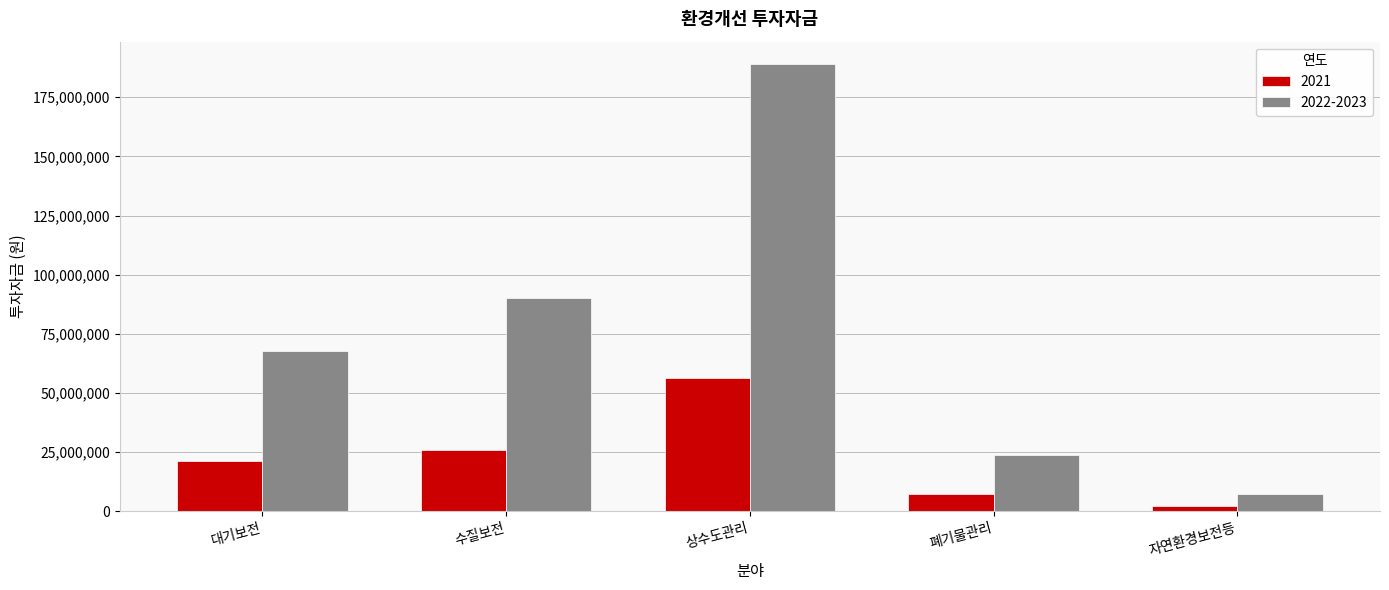

Is the value of 2021 at 폐기물관리 greater than the value of 2022-2023 at 대기보전?

No